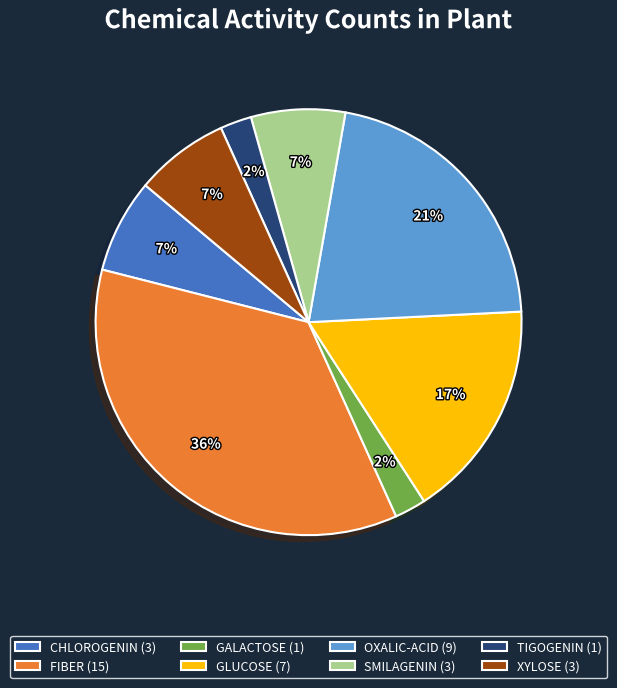

Does OXALIC-ACID represent more than half of the total?

No